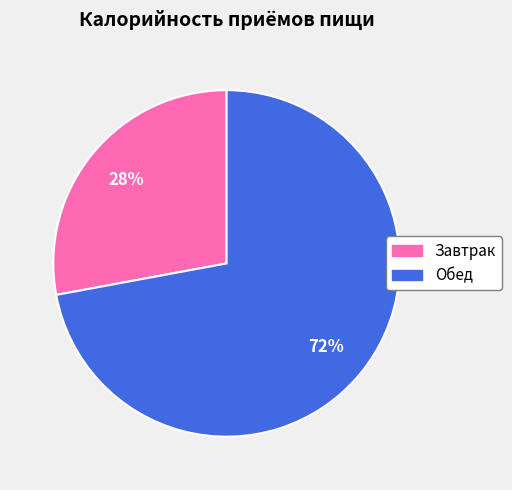

Is there any slice that represents more than half of the pie?

Yes